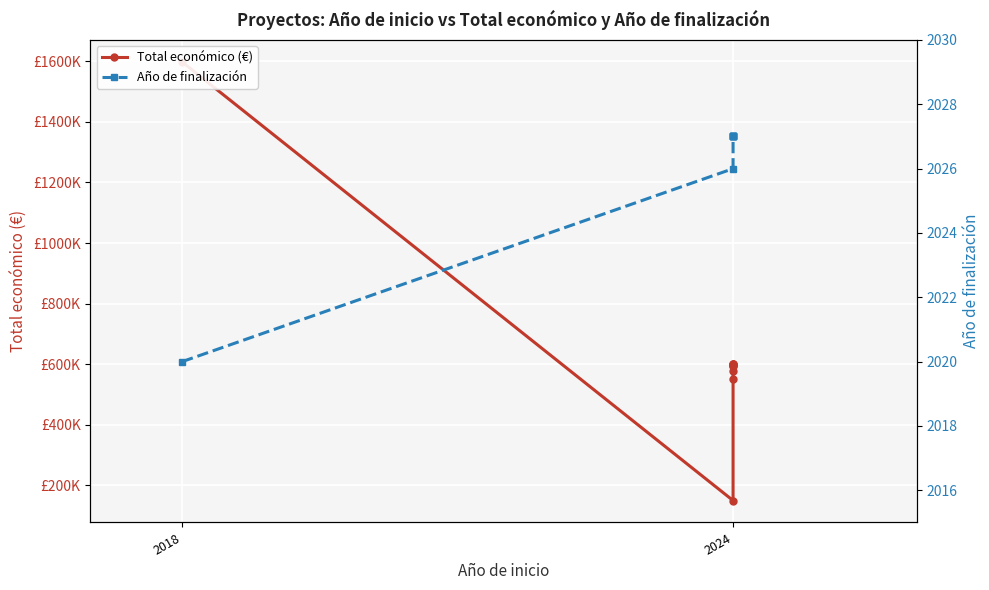

What are all the series names shown in the legend?

Total económico (€), Año de finalización